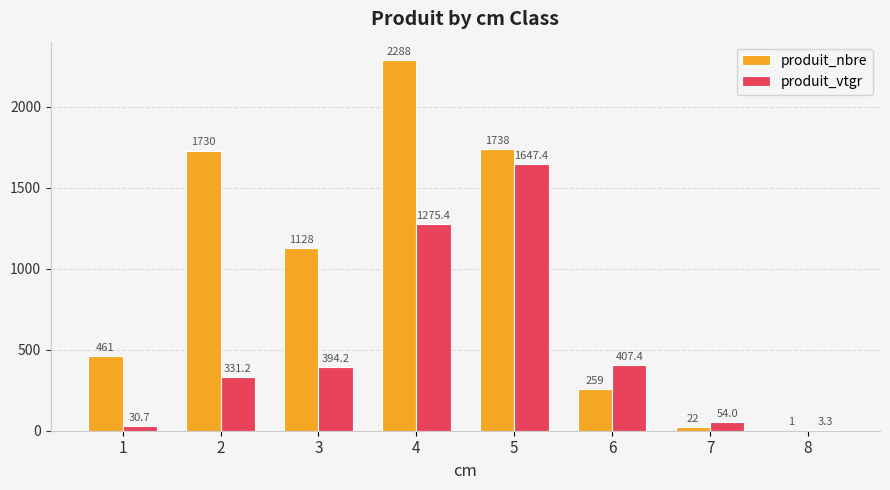

Count the number of categories in the chart.

8